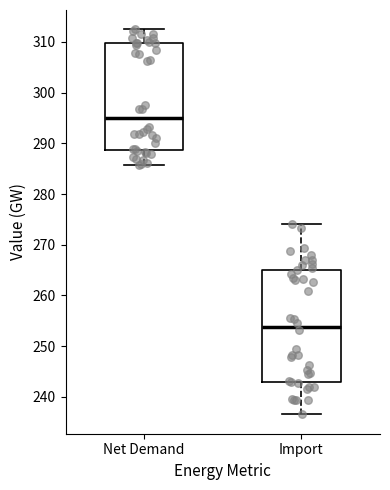

Reading left to right, read every box against the y-axis: the position of its median line, the range the box covers, and the ends of its whiskers. The values are not printed on the chart, so give them approximately, as read against the axis.

Net Demand: median 295, box 289 to 310, whiskers 286 to 313
Import: median 254, box 243 to 265, whiskers 237 to 274